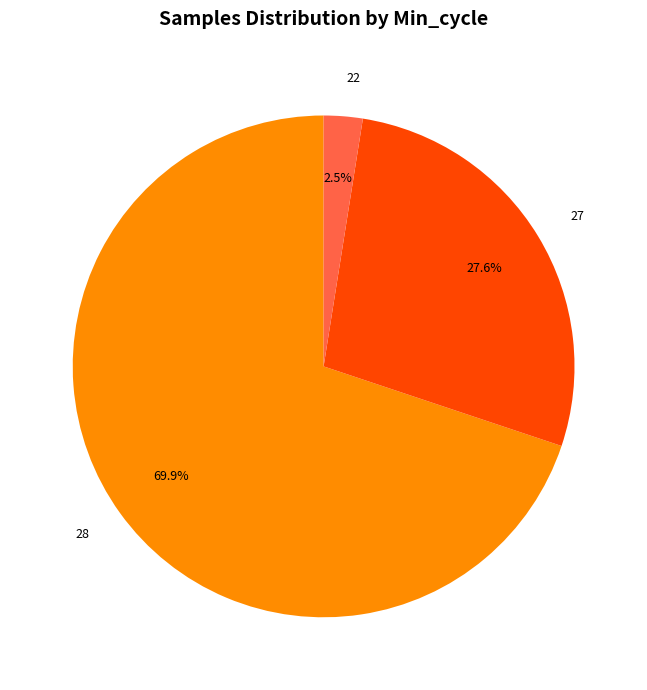

What is the ratio of the value at 28 to the value at 27?

2.5